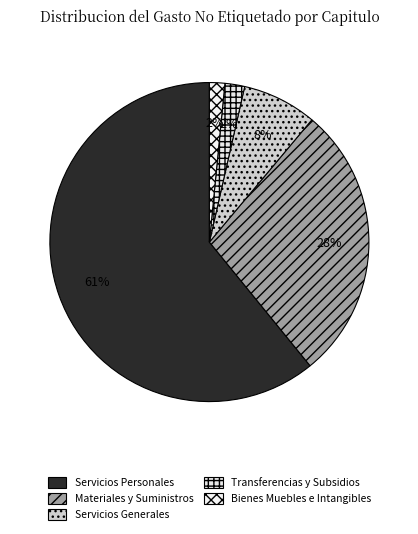

Is Materiales y Suministros the majority of the pie?

No